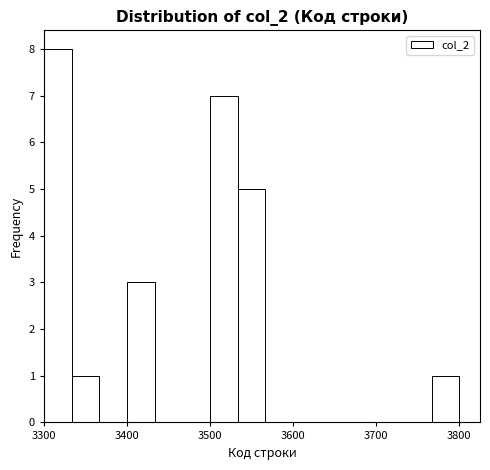

Around what value on the x-axis is the tallest bar? Give the approximate position of its centre, as read against the axis.

3320